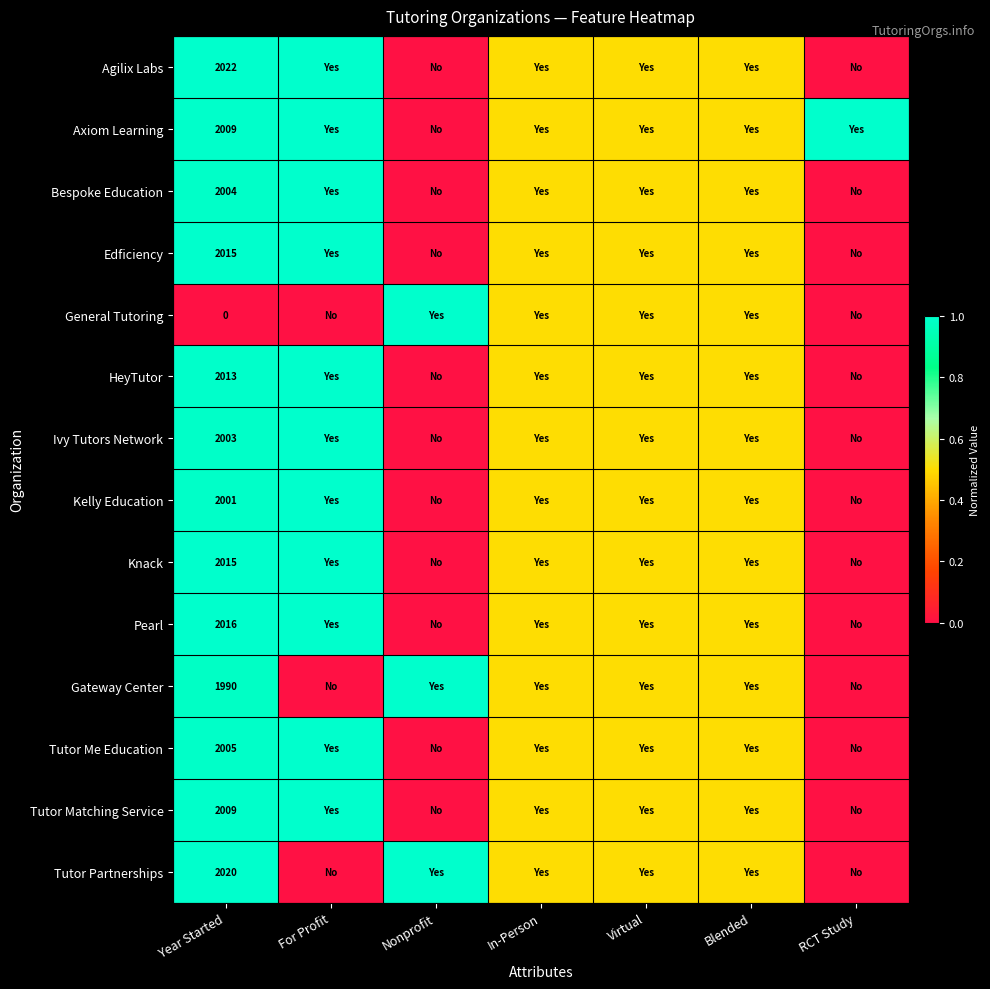

What is the spread (max minus min) of values at Year Started?

2022.0